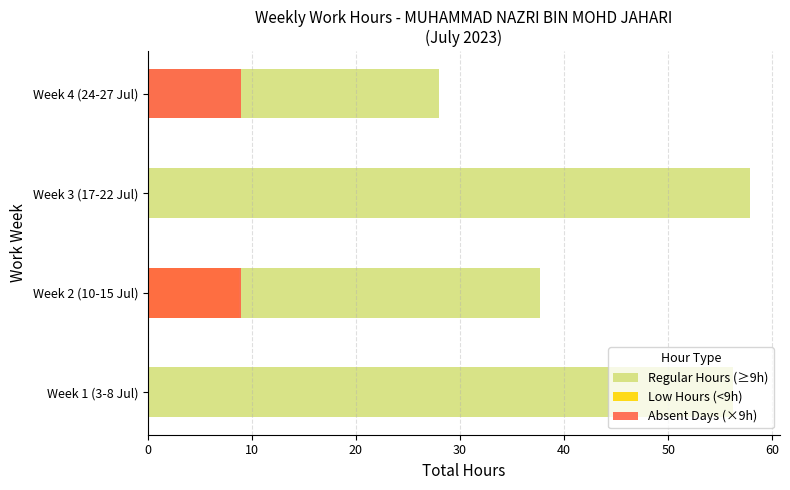

Which has a higher value, Week 1 (3-8 Jul) or Week 3 (17-22 Jul)?

Week 3 (17-22 Jul)